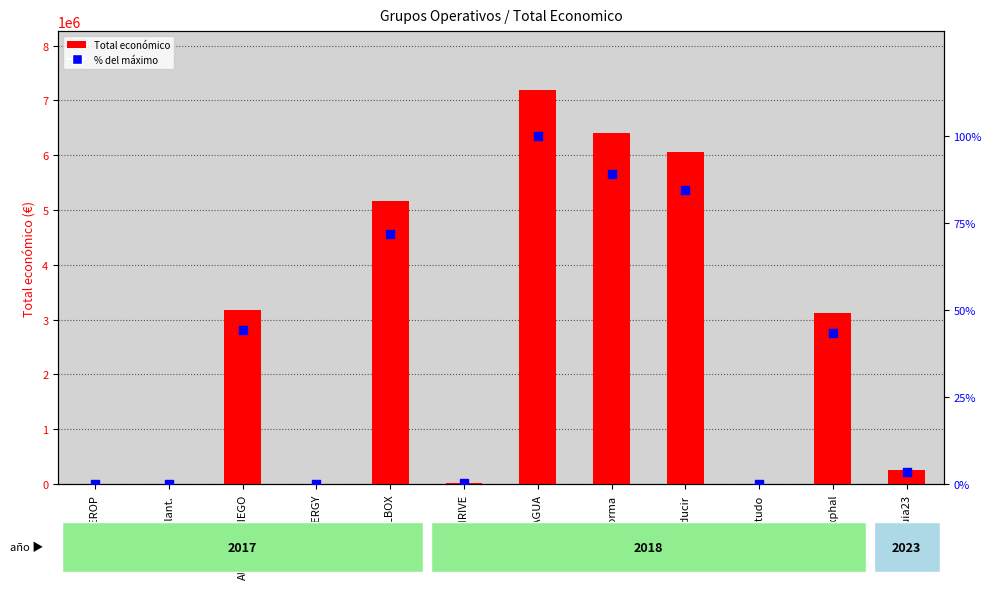

Which series reaches the maximum Y coordinate?

Total económico